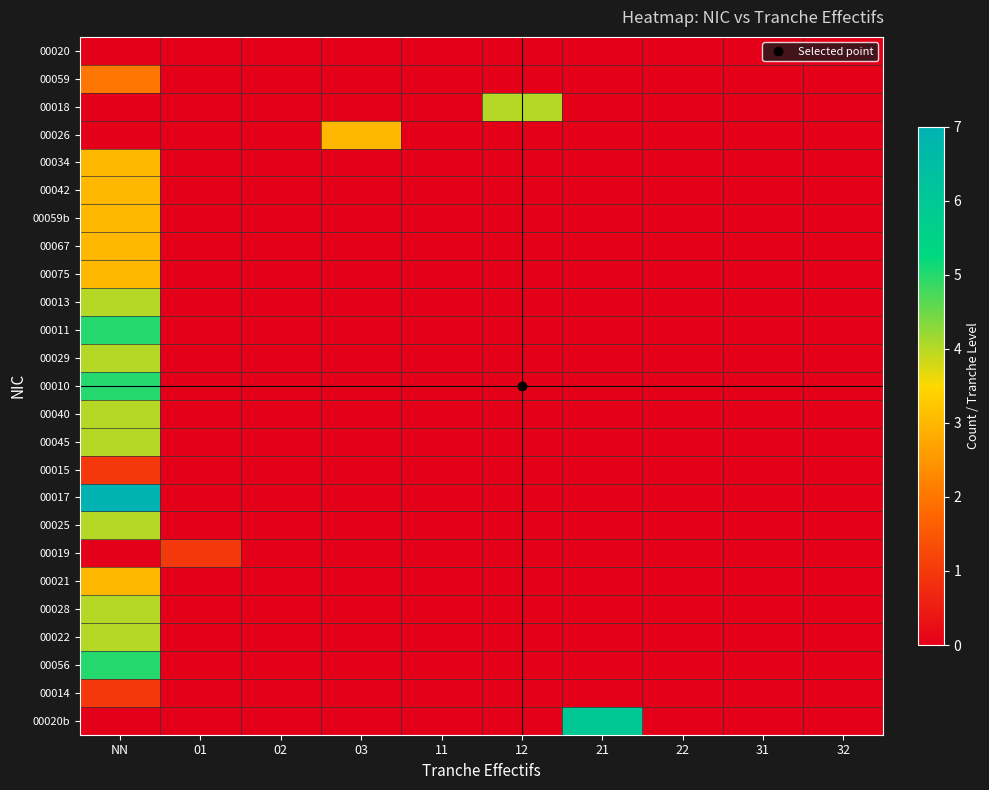

Rank the series at 12 from lowest to highest value.

00020, 00059, 00026, 00034, 00042, 00059b, 00067, 00075, 00013, 00011, 00029, 00010, 00040, 00045, 00015, 00017, 00025, 00019, 00021, 00028, 00022, 00056, 00014, 00020b, 00018